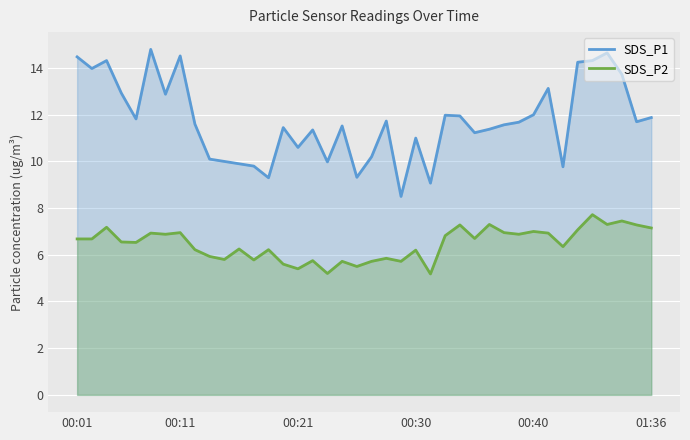

What is the value of the SDS_P1 point at the 37th from the left?

14.7